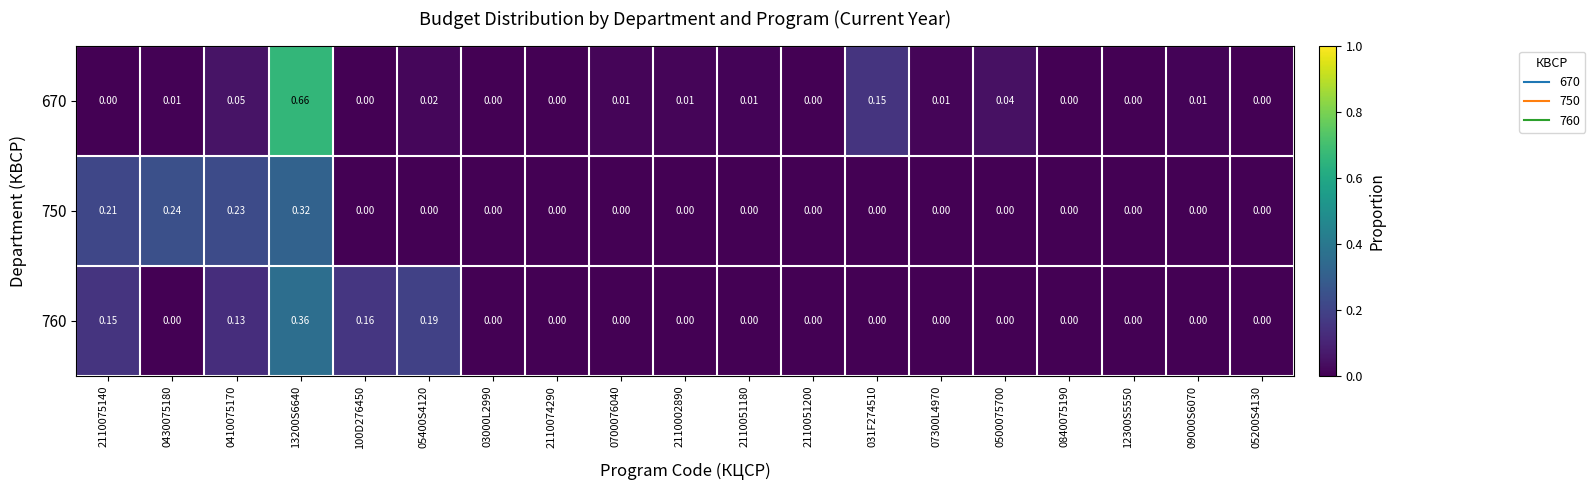

Is the value of 670 at 2110051200 greater than the value of 760 at 0410075170?

No